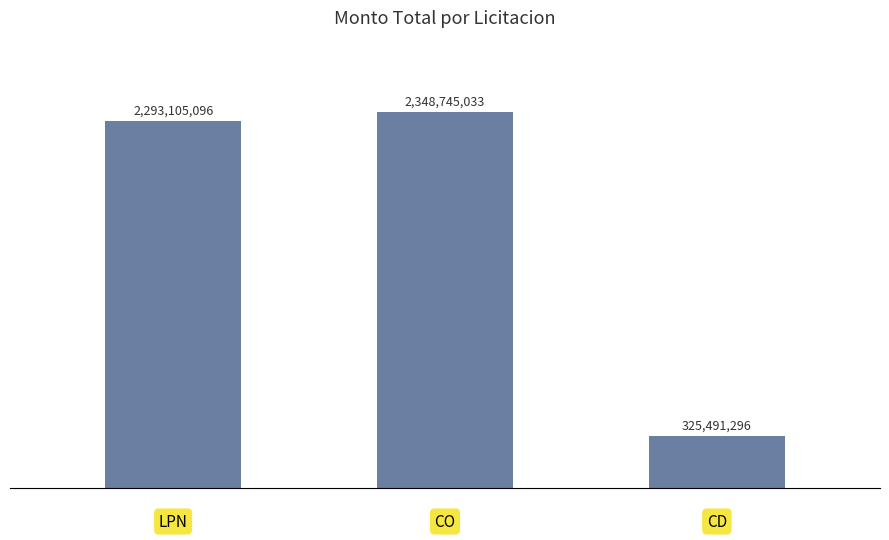

Does the chart contain any negative values?

No